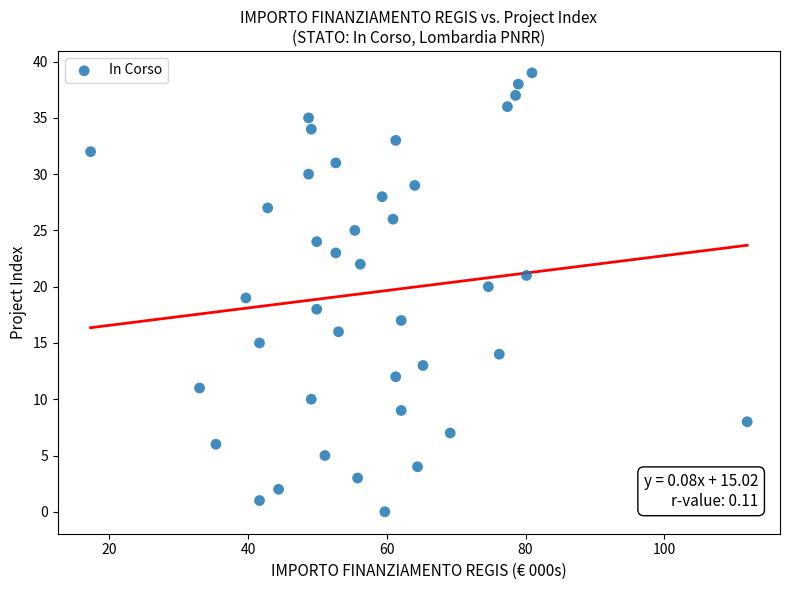

What is the range of Y values (max minus min)?

39